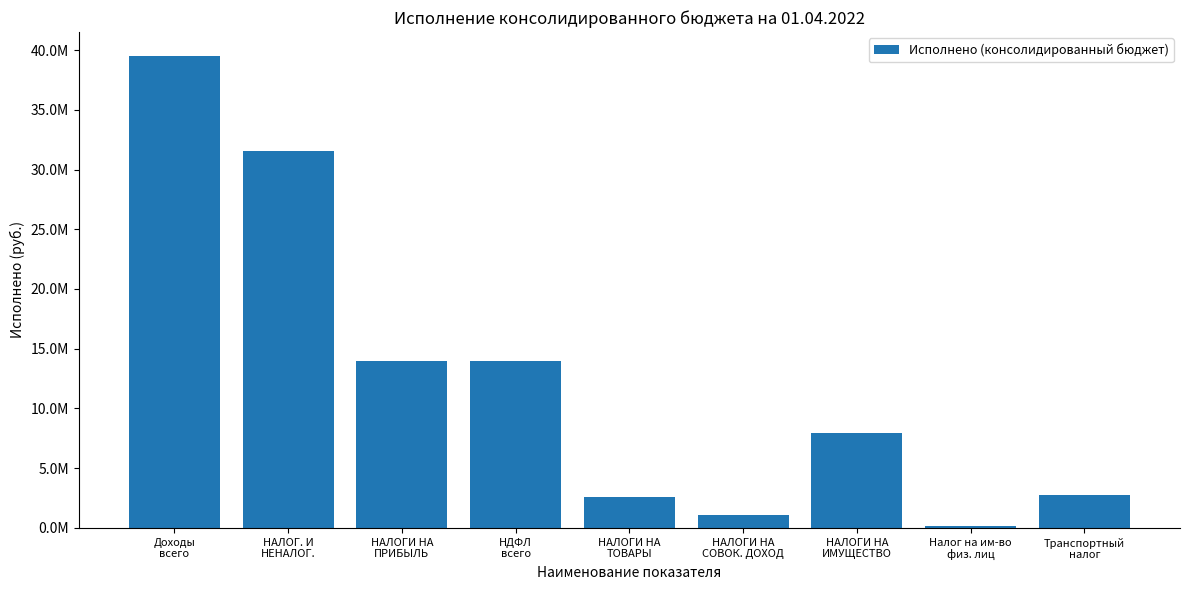

Which category has the lowest value across all series?

Налог на им-во
физ. лиц